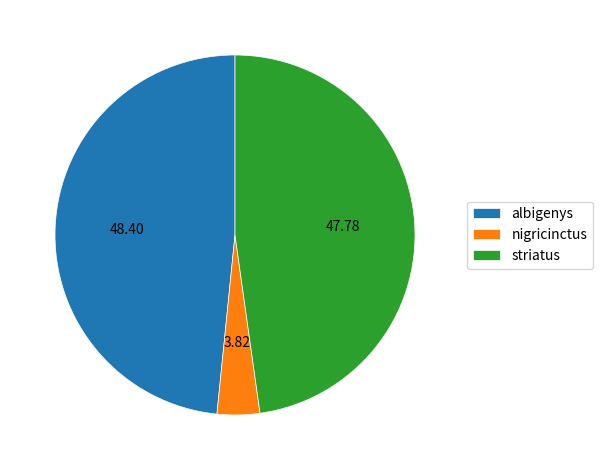

Do nigricinctus and albigenys together represent more than half of the pie?

Yes